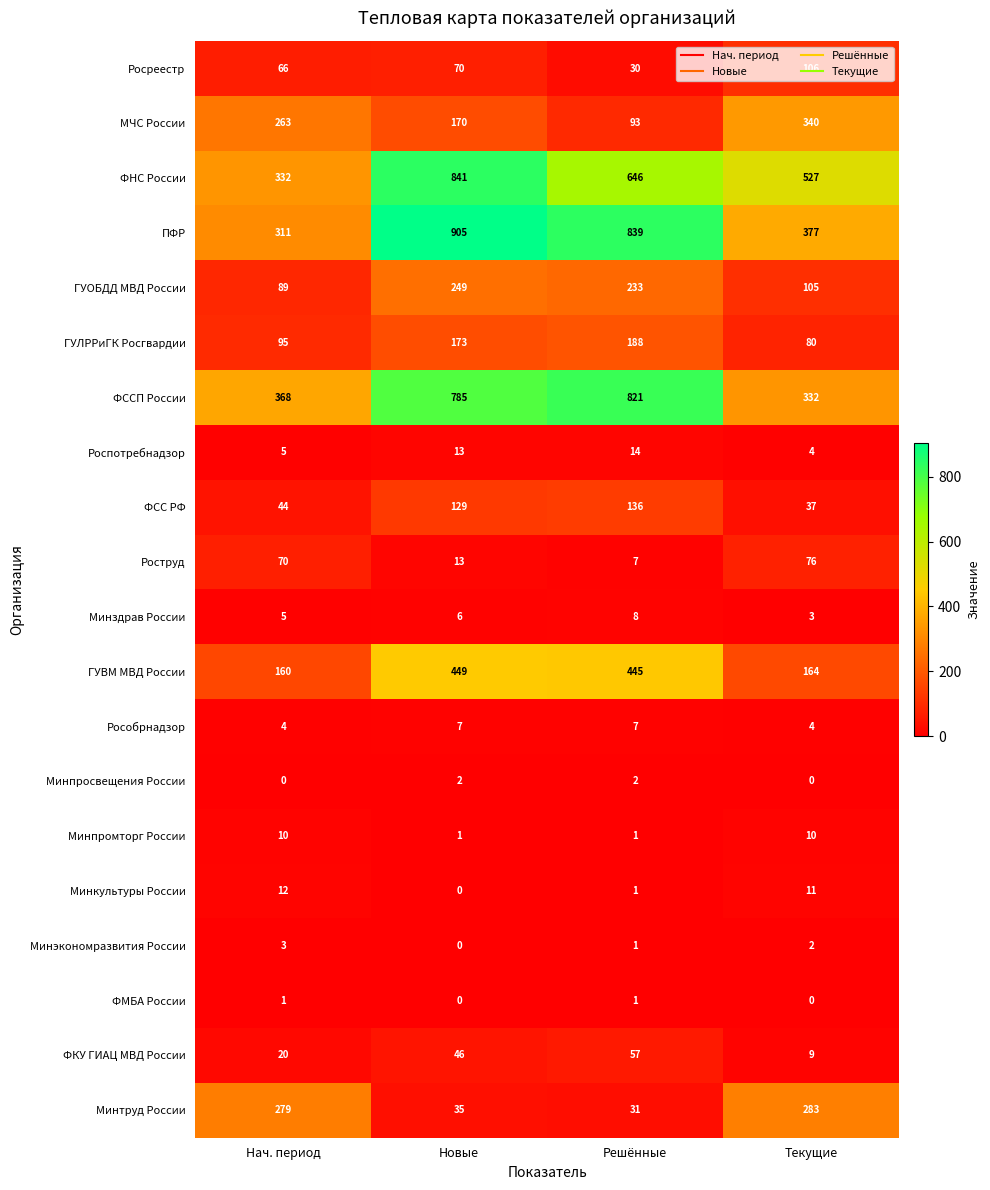

Which series has the largest total across all categories?

ПФР